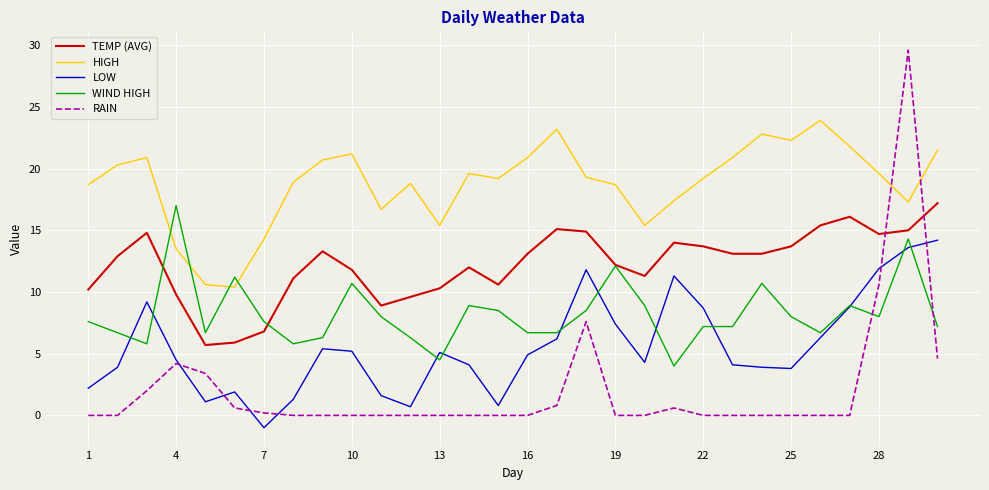

In HIGH, how many points are lower than both neighbors (excluding endpoints)?

7